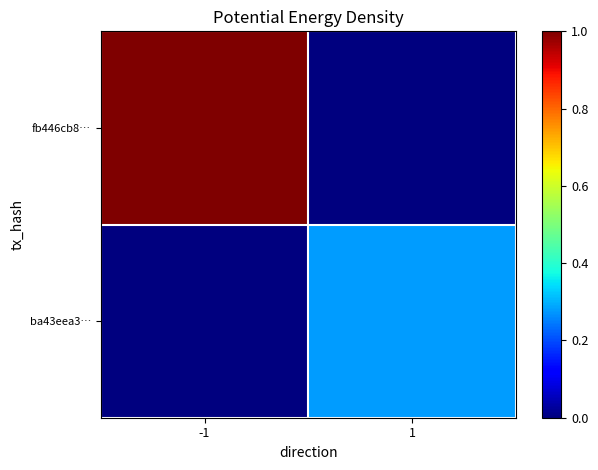

List the series in order of their overall mean, lowest first.

ba43eea3…, fb446cb8…